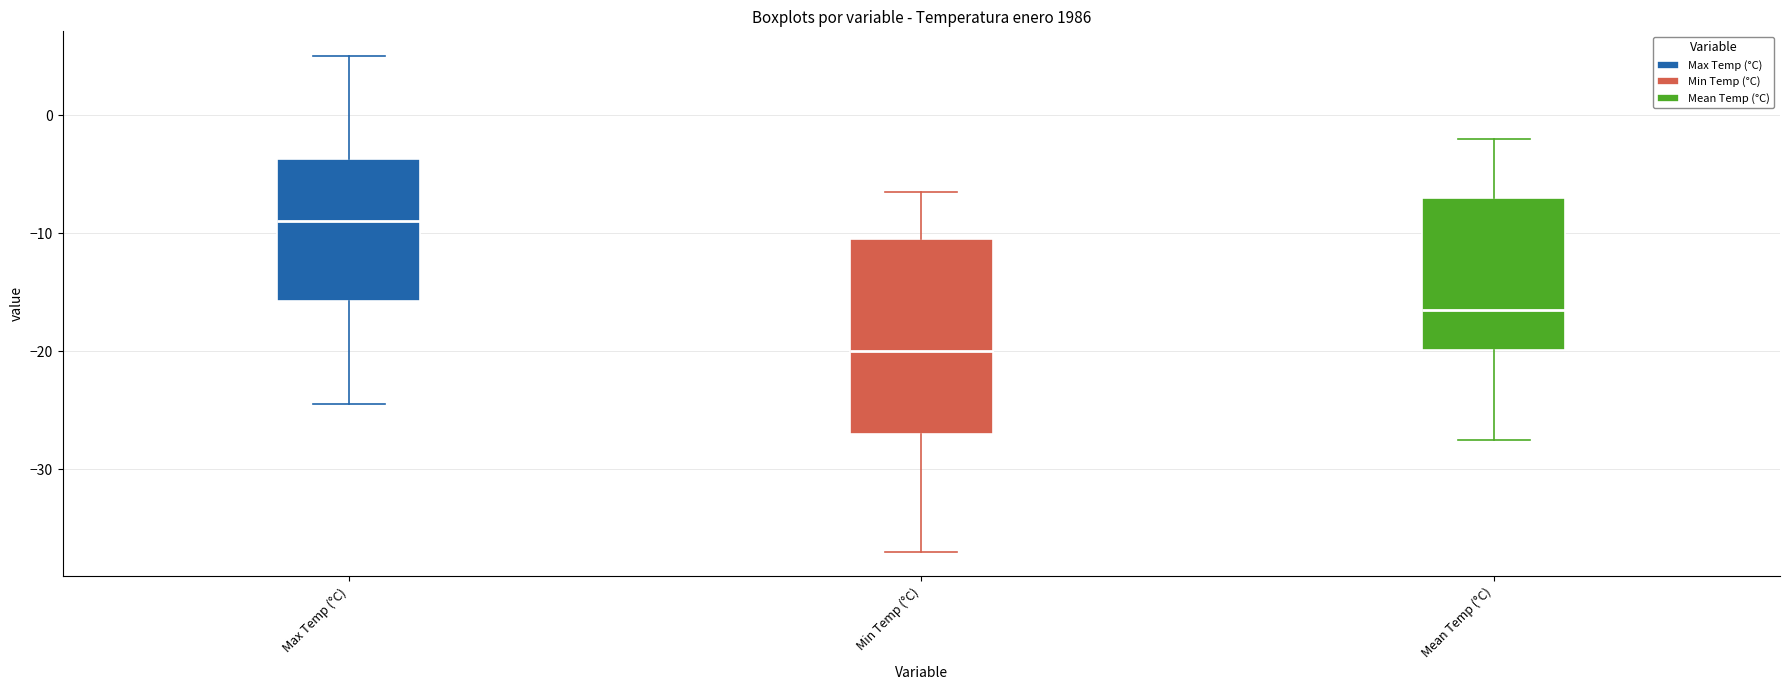

Reading left to right, transcribe this box plot: for each box, give where its median line is, the range the box spans, and where its two whiskers end, as read against the y-axis. The values are not printed on the chart, so give them approximately, as read against the axis.

Max Temp (°C): median -9, box -16 to -4, whiskers -24 to 5
Min Temp (°C): median -20, box -27 to -10, whiskers -37 to -6
Mean Temp (°C): median -16, box -20 to -7, whiskers -27 to -2